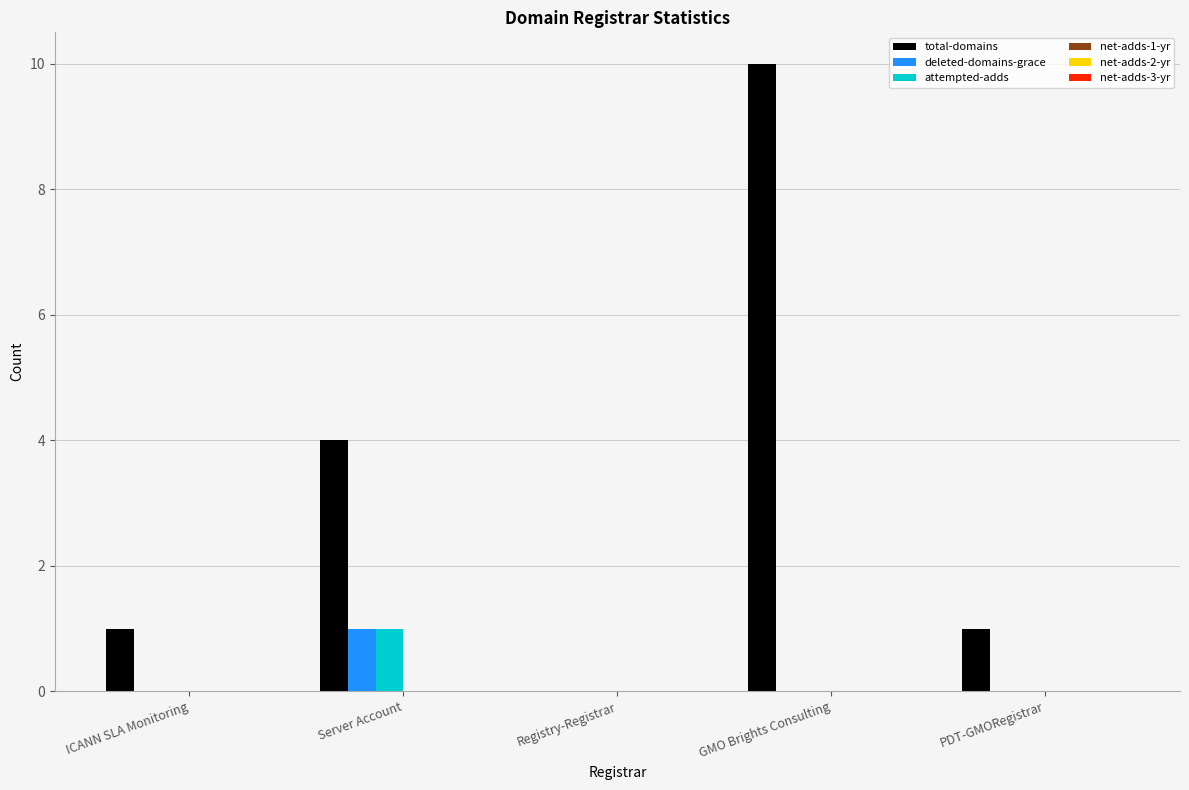

Read the total-domains value at GMO Brights Consulting, to the nearest 5.

10